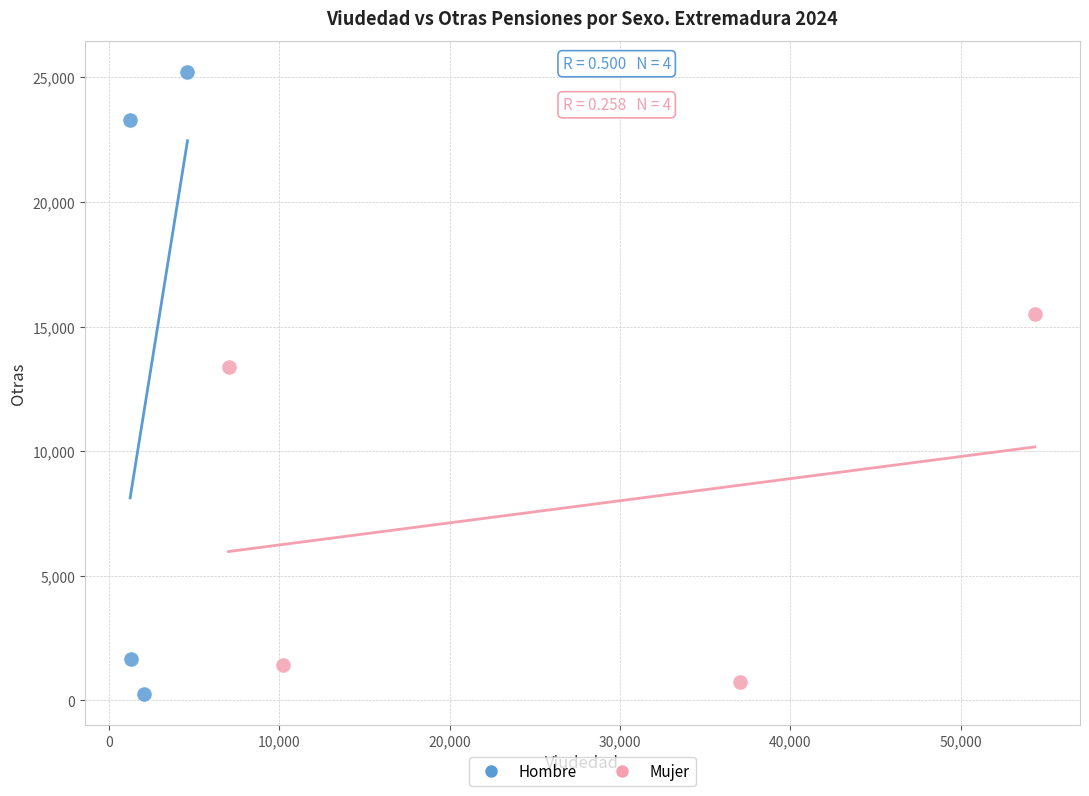

Which series contains the highest Y value?

Hombre